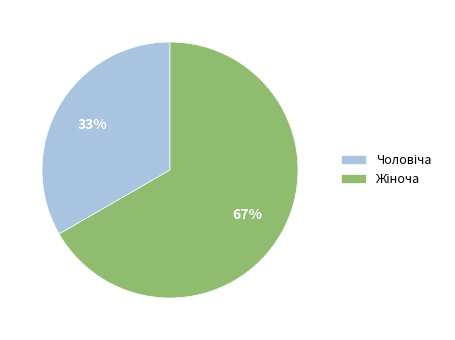

To the nearest percent, what is the average slice percentage?

50%